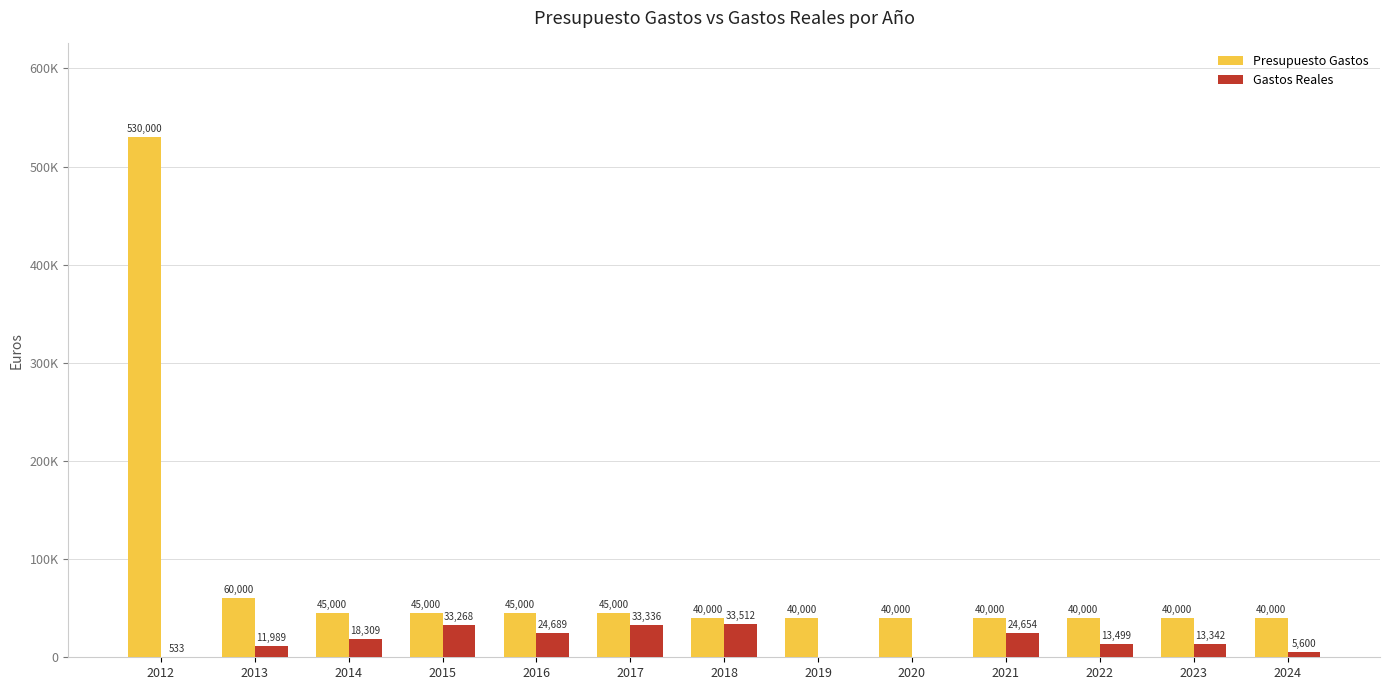

Between 2013 and 2020, which series saw the biggest shift?

Presupuesto Gastos